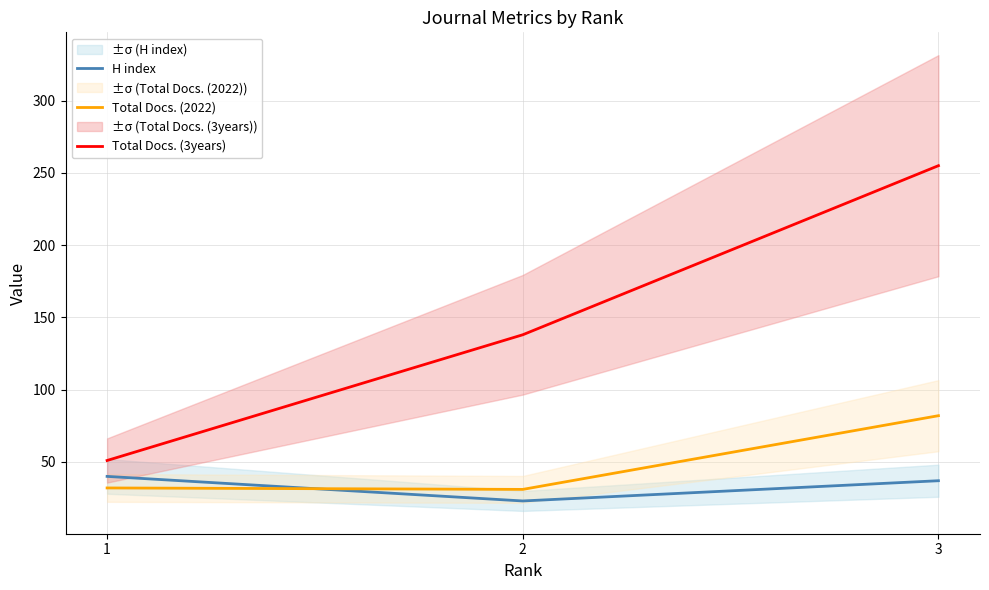

Is it true that H index equals 52 at 3?

False